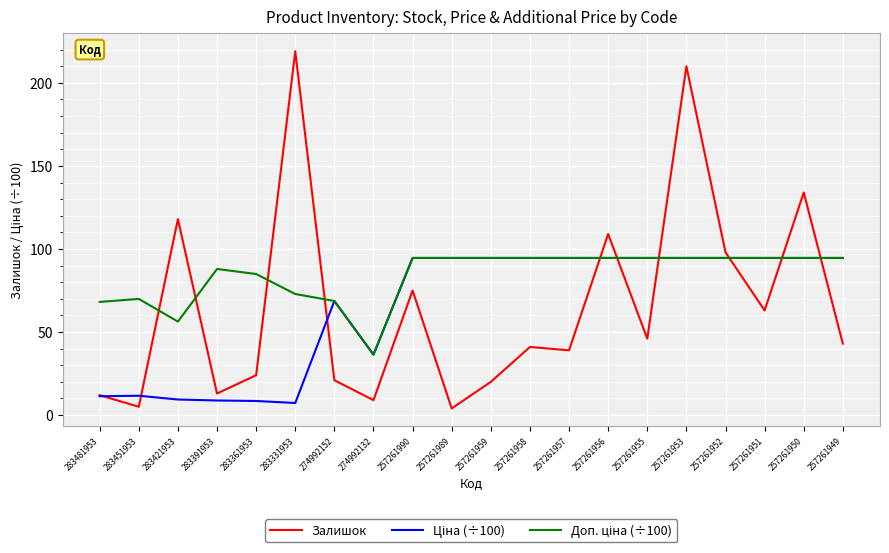

Between 257261958 and 257261951, which series saw the biggest shift?

Залишок